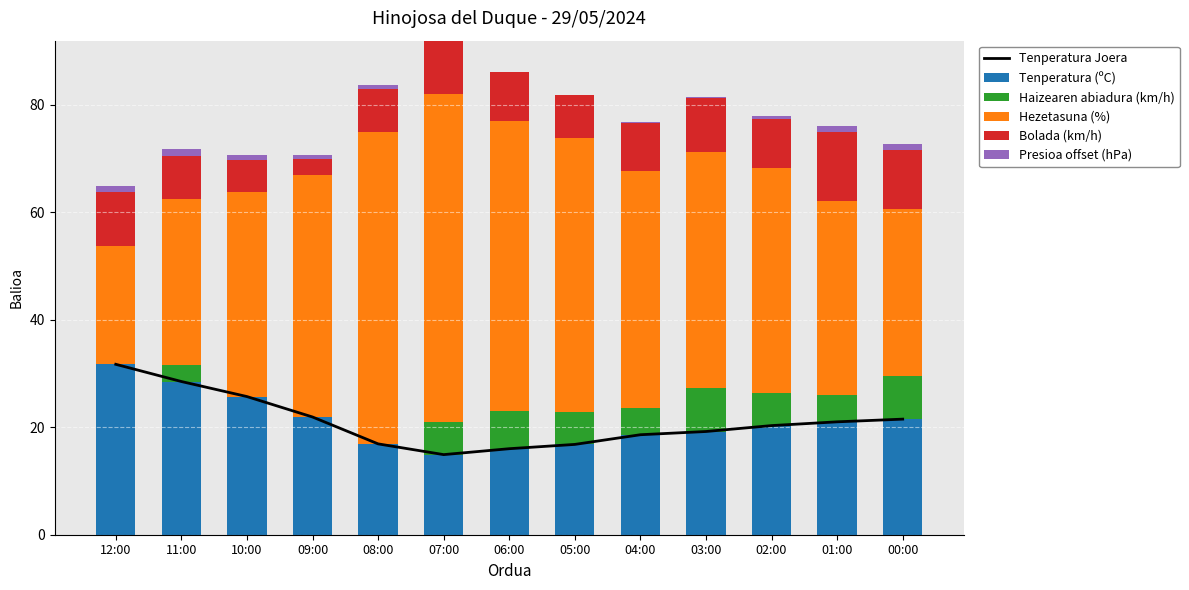

What is the greatest value displayed?

61.0